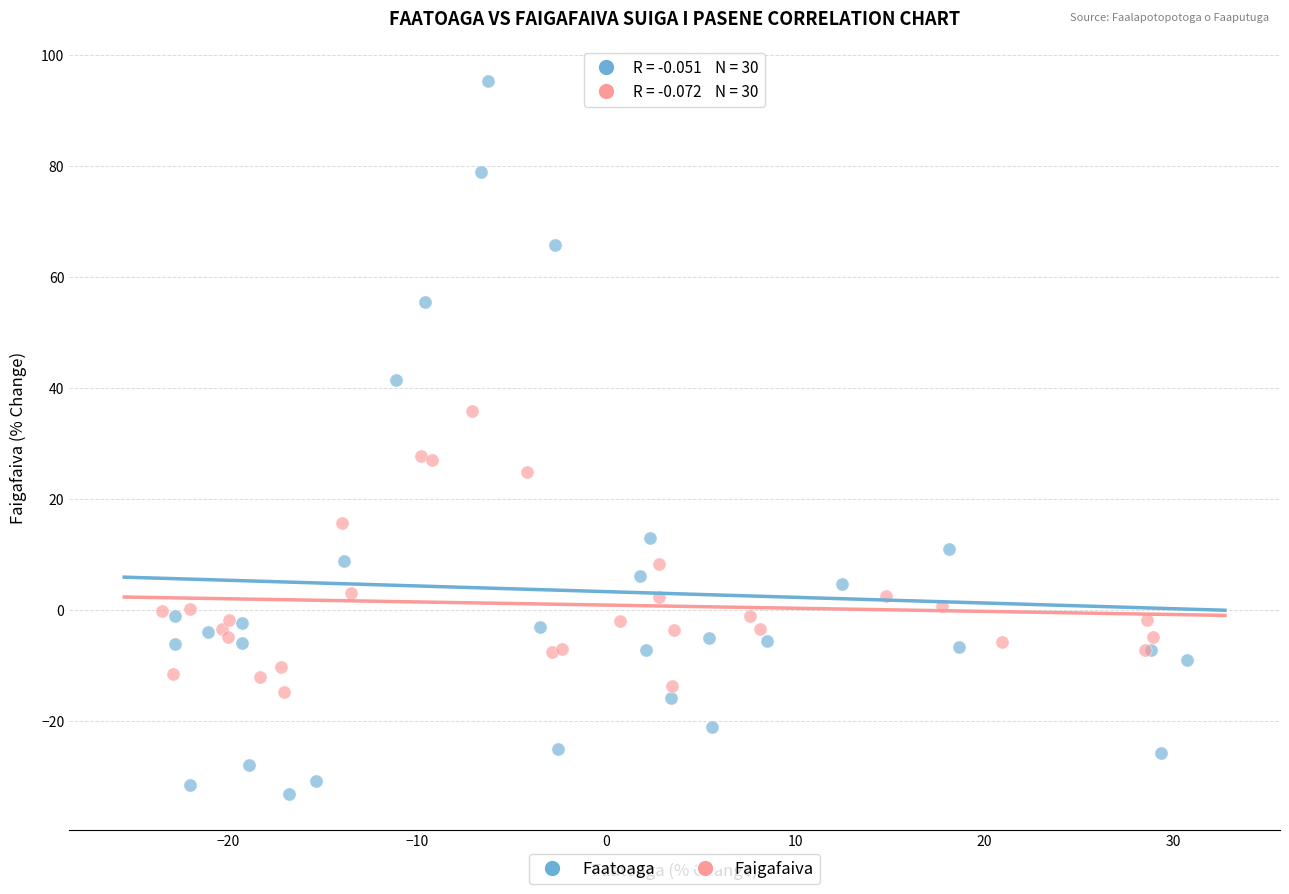

Which series has the largest Y range (max minus min)?

Faatoaga